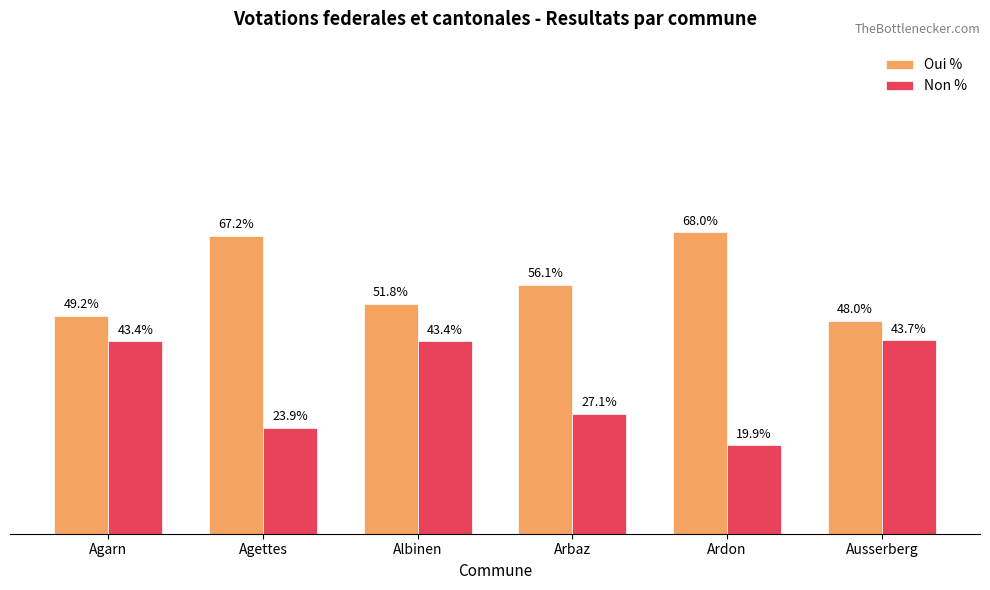

List the series in order of their overall mean, lowest first.

Non %, Oui %